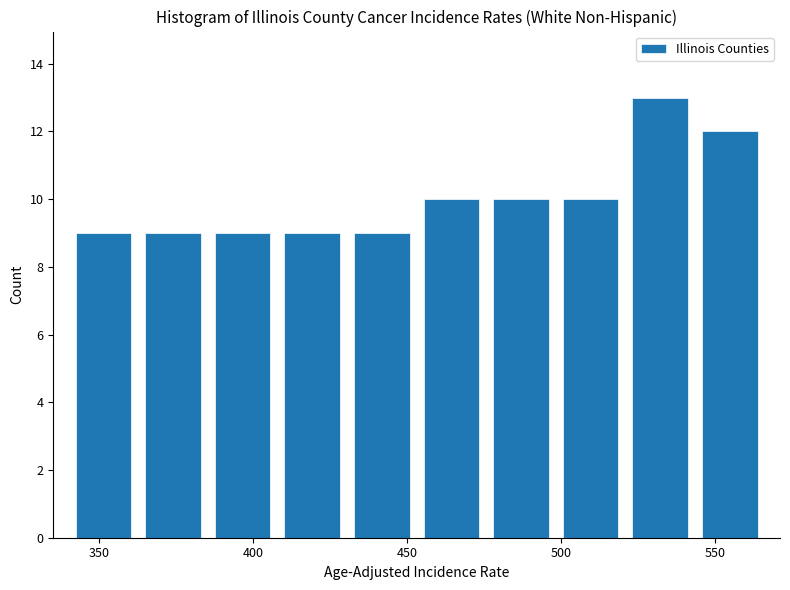

Which range on the x-axis has the tallest bar?

520 to 545